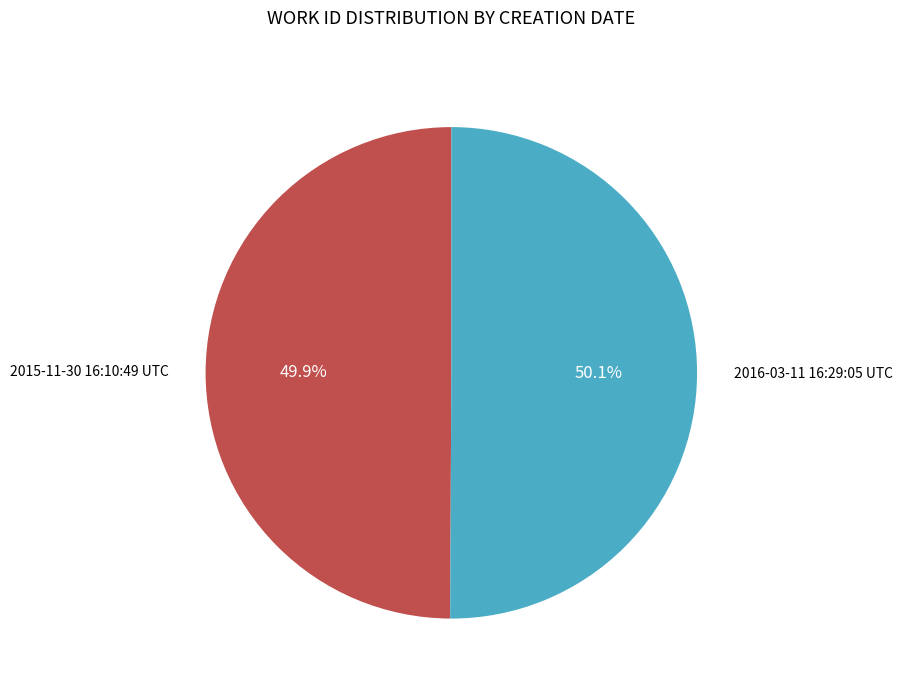

To the nearest percent, what is the combined percentage of 2015-11-30 16:10:49 UTC and 2016-03-11 16:29:05 UTC?

100%